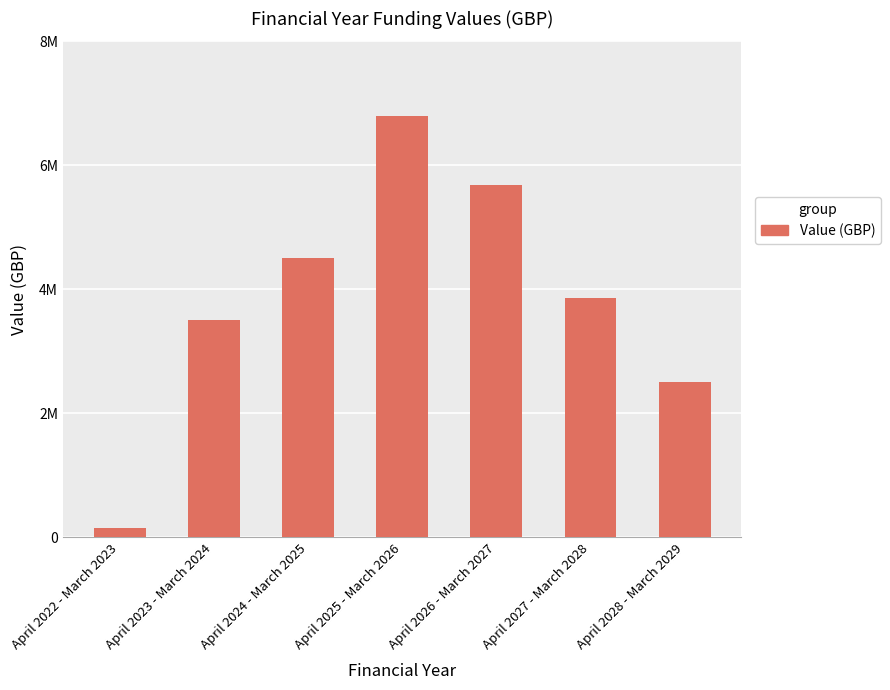

Does the chart contain any negative values?

No